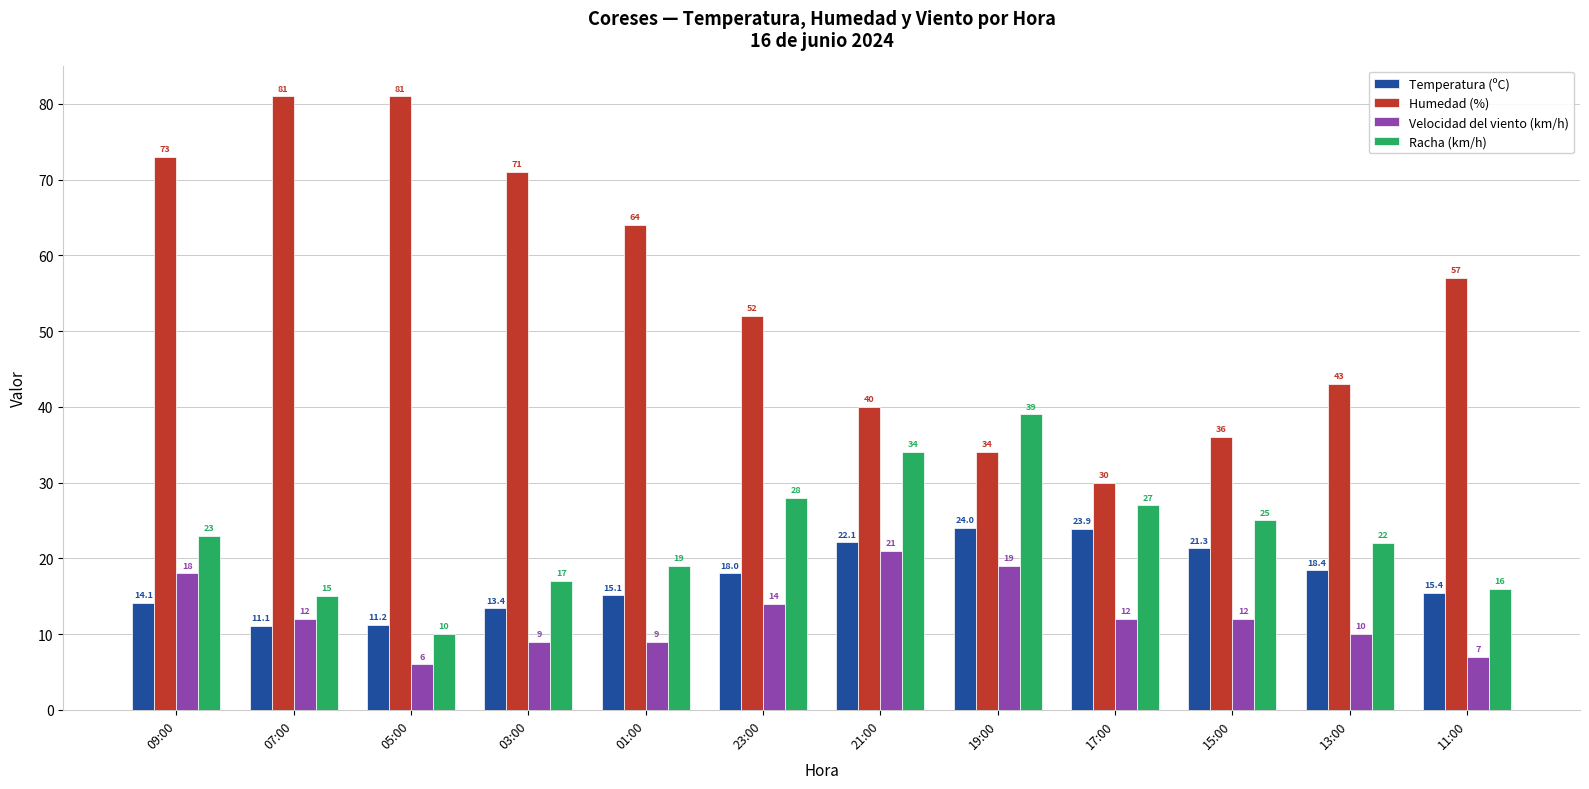

What is the smallest value displayed?

6.0